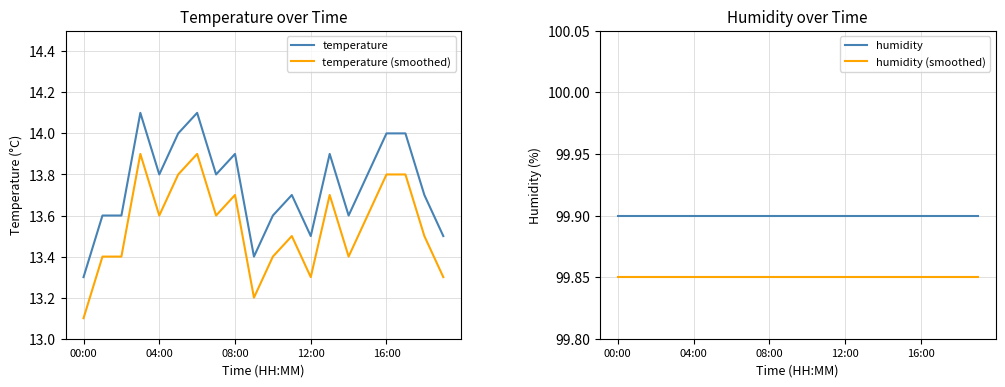

Which series has the largest total across all categories?

humidity